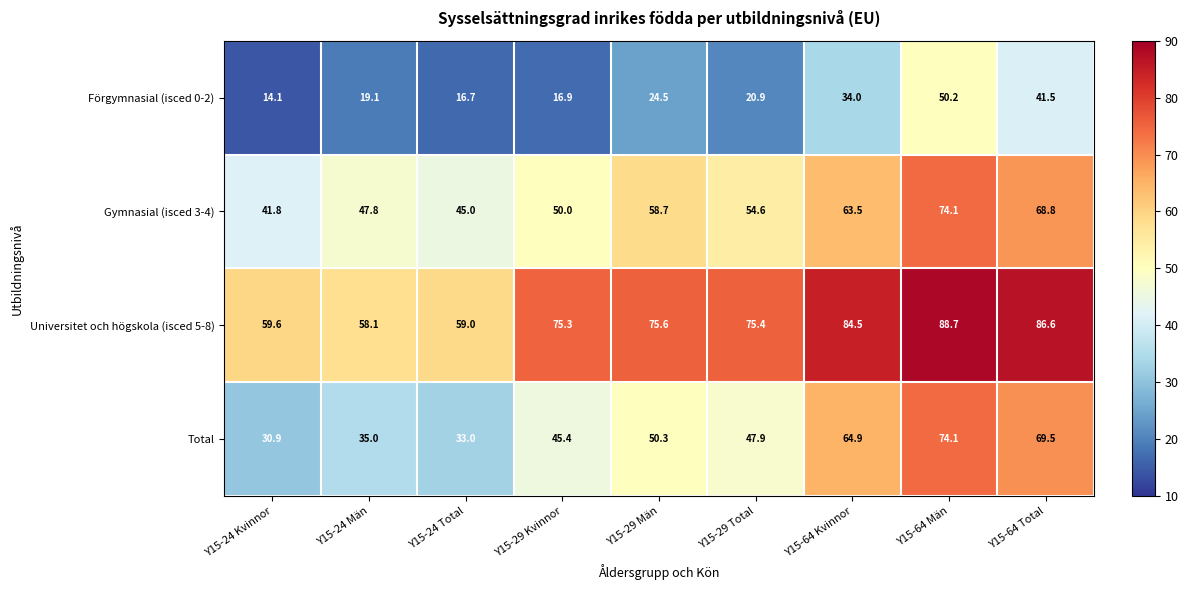

Which category has the highest value in the Universitet och högskola (isced 5-8) series?

Y15-64 Män